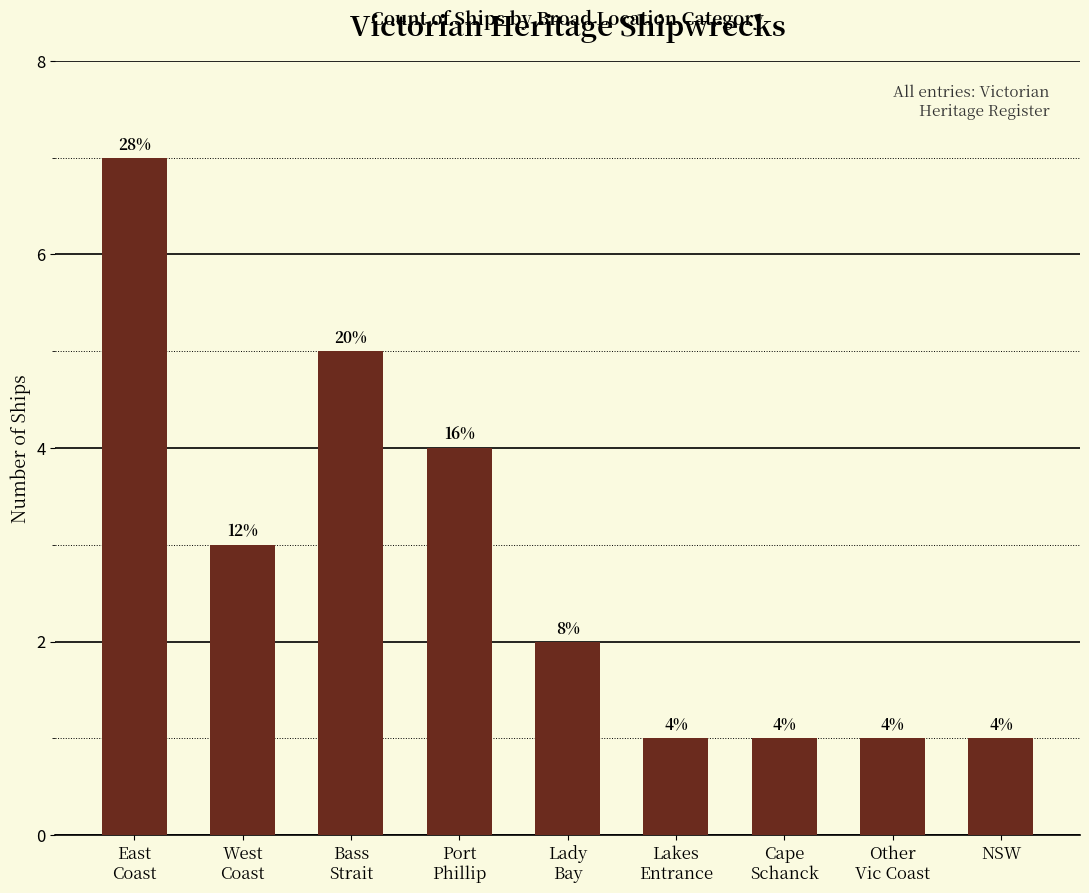

Reading right to left, transcribe all the data shown in this chart.

1	1	1	1	2	4	5	3	7